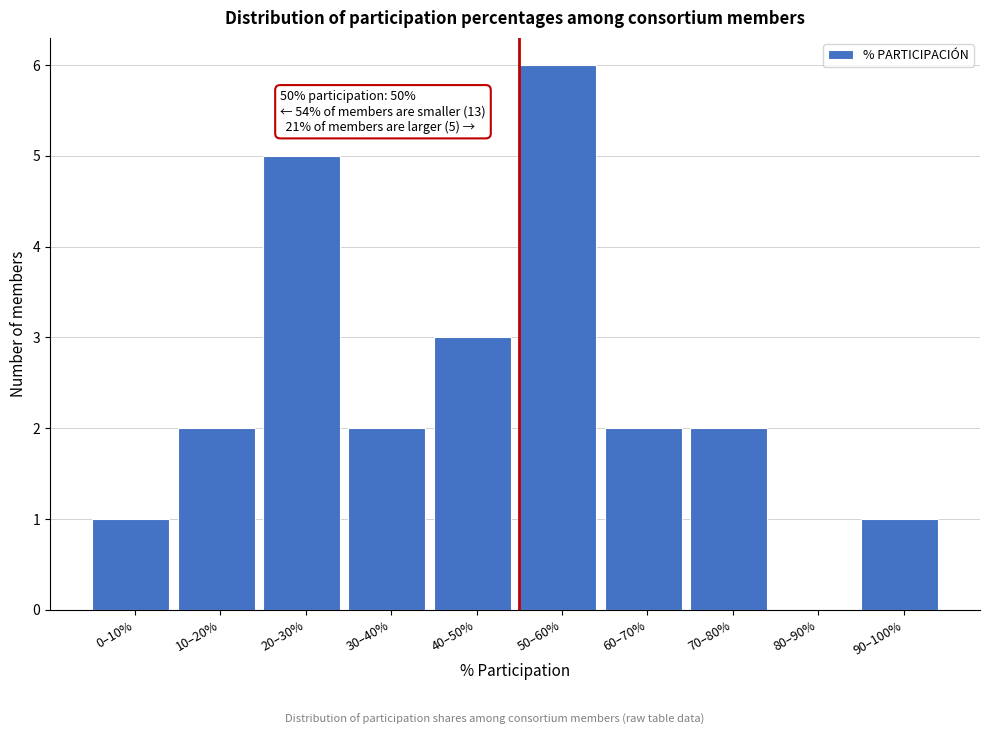

Reading left to right, what are all the values shown in this chart?

0–10%=1	10–20%=2	20–30%=5	30–40%=2	40–50%=3	50–60%=6	60–70%=2	70–80%=2	80–90%=0	90–100%=1